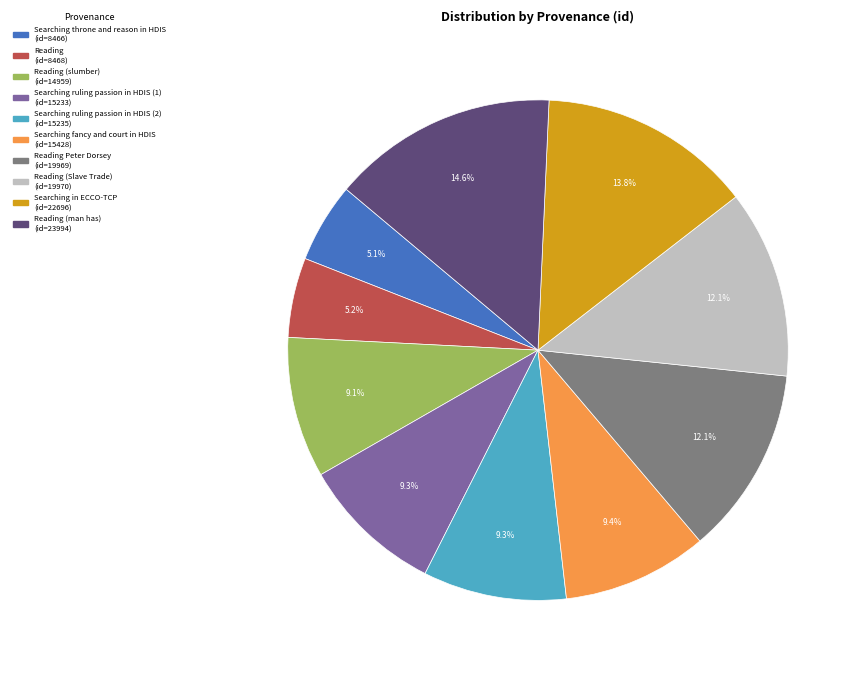

Does any single category account for the majority?

No